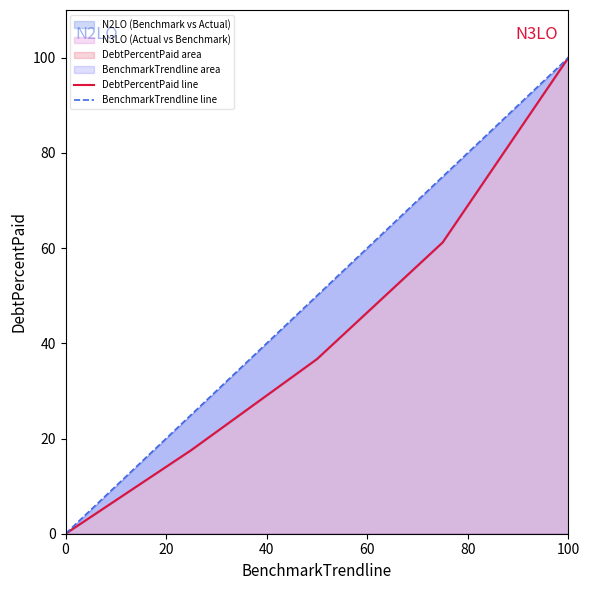

Is the value of DebtPercentPaid line at 20 greater than the value of BenchmarkTrendline line at 0?

Yes